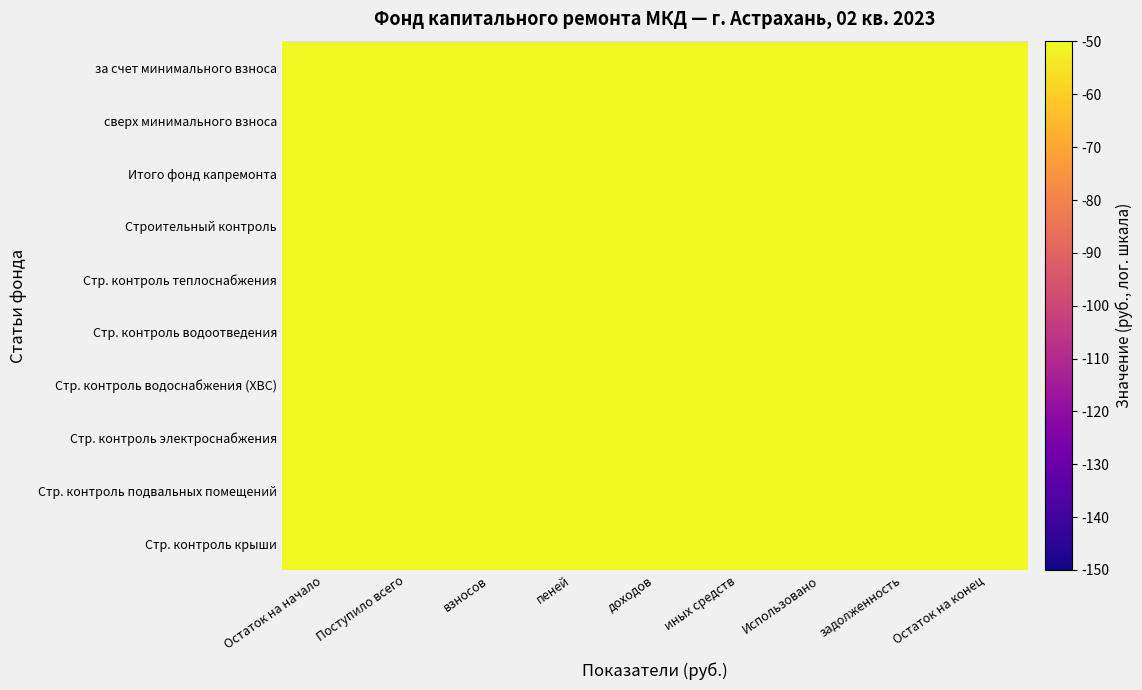

Reading right to left, list all the values displayed in this chart.

за счет минимального взноса: Остаток на конец=1065.7	задолженность=-4.0	Использовано=-28.3	иных средств=-25.3	доходов=-25.3	пеней=-12.0	взносов=52.9	Поступило всего=53.0	Остаток на начало=1012.7
сверх минимального взноса: Остаток на конец=-14.3	задолженность=-20.9	Использовано=-24.5	иных средств=-24.5	доходов=-23.6	пеней=-5.0	взносов=-0.9	Поступило всего=-29.4	Остаток на начало=-8.8
Итого фонд капремонта: Остаток на конец=1065.6	задолженность=-6.4	Использовано=-16.3	иных средств=-19.0	доходов=-21.2	пеней=-25.8	взносов=52.9	Поступило всего=52.8	Остаток на начало=1012.7
Строительный контроль: Остаток на конец=-5.7	задолженность=-1.0	Использовано=-1.5	иных средств=-28.0	доходов=-24.9	пеней=-11.8	взносов=-28.6	Поступило всего=-12.2	Остаток на начало=-14.6
Стр. контроль теплоснабжения: Остаток на конец=-22.2	задолженность=-2.7	Использовано=-29.0	иных средств=-15.1	доходов=-26.3	пеней=-16.8	взносов=-9.5	Поступило всего=-27.1	Остаток на начало=-20.9
Стр. контроль водоотведения: Остаток на конец=-3.2	задолженность=-1.8	Использовано=-6.7	иных средств=-0.9	доходов=-24.5	пеней=-13.6	взносов=-14.4	Поступило всего=-20.6	Остаток на начало=-10.1
Стр. контроль водоснабжения (ХВС): Остаток на конец=-5.1	задолженность=-21.9	Использовано=-18.3	иных средств=-20.2	доходов=-28.6	пеней=-24.1	взносов=-27.3	Поступило всего=-2.3	Остаток на начало=-12.1
Стр. контроль электроснабжения: Остаток на конец=-24.0	задолженность=-6.8	Использовано=-0.4	иных средств=-27.8	доходов=-5.9	пеней=-25.8	взносов=-13.7	Поступило всего=-21.6	Остаток на начало=-19.3
Стр. контроль подвальных помещений: Остаток на конец=-4.1	задолженность=-26.5	Использовано=-19.2	иных средств=-27.8	доходов=-6.9	пеней=-8.1	взносов=-8.8	Поступило всего=-5.5	Остаток на начало=-29.8
Стр. контроль крыши: Остаток на конец=-15.8	задолженность=-3.4	Использовано=-10.9	иных средств=-8.1	доходов=-20.2	пеней=-20.7	взносов=-28.1	Поступило всего=-20.1	Остаток на начало=-11.3